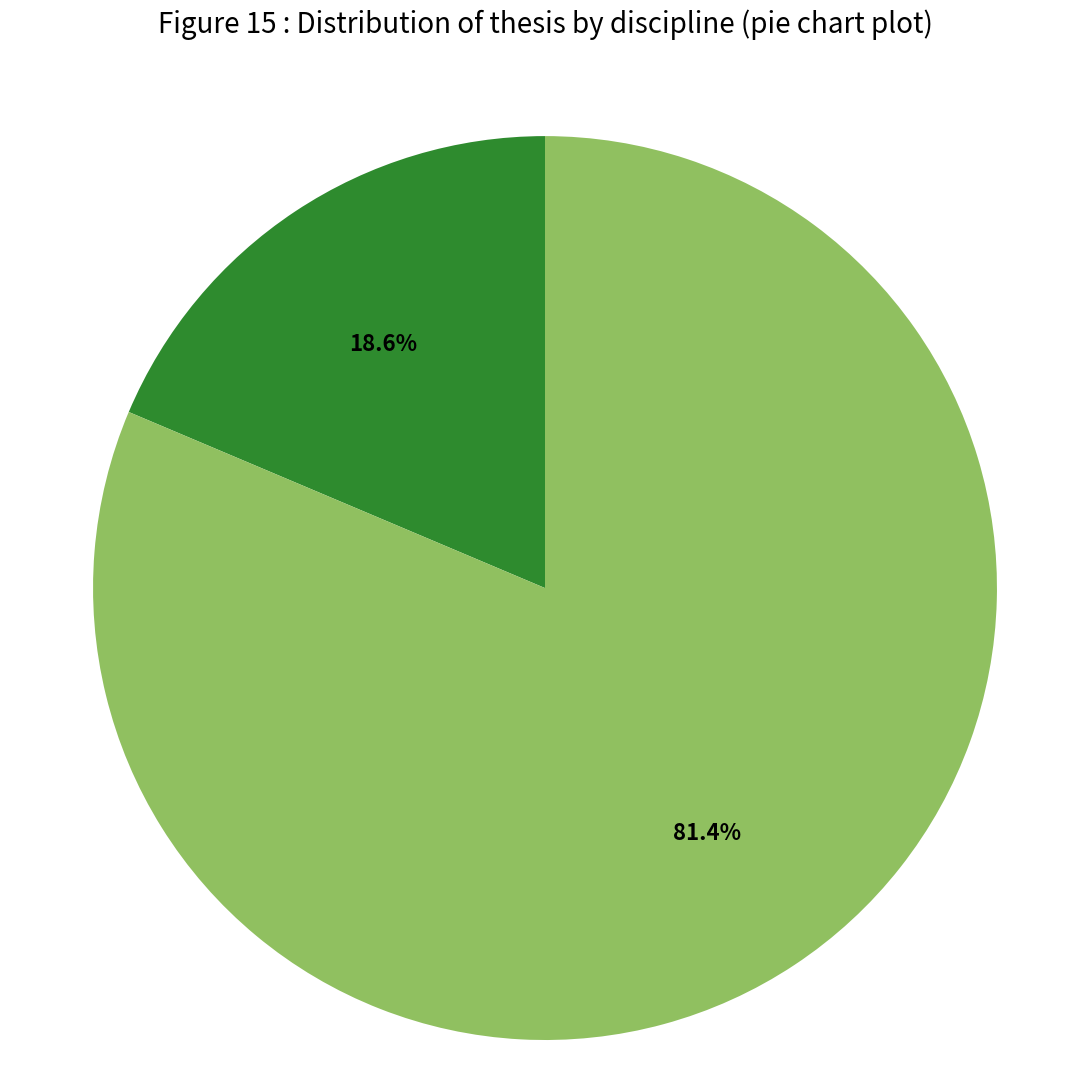

Is there any slice that represents more than half of the pie?

Yes